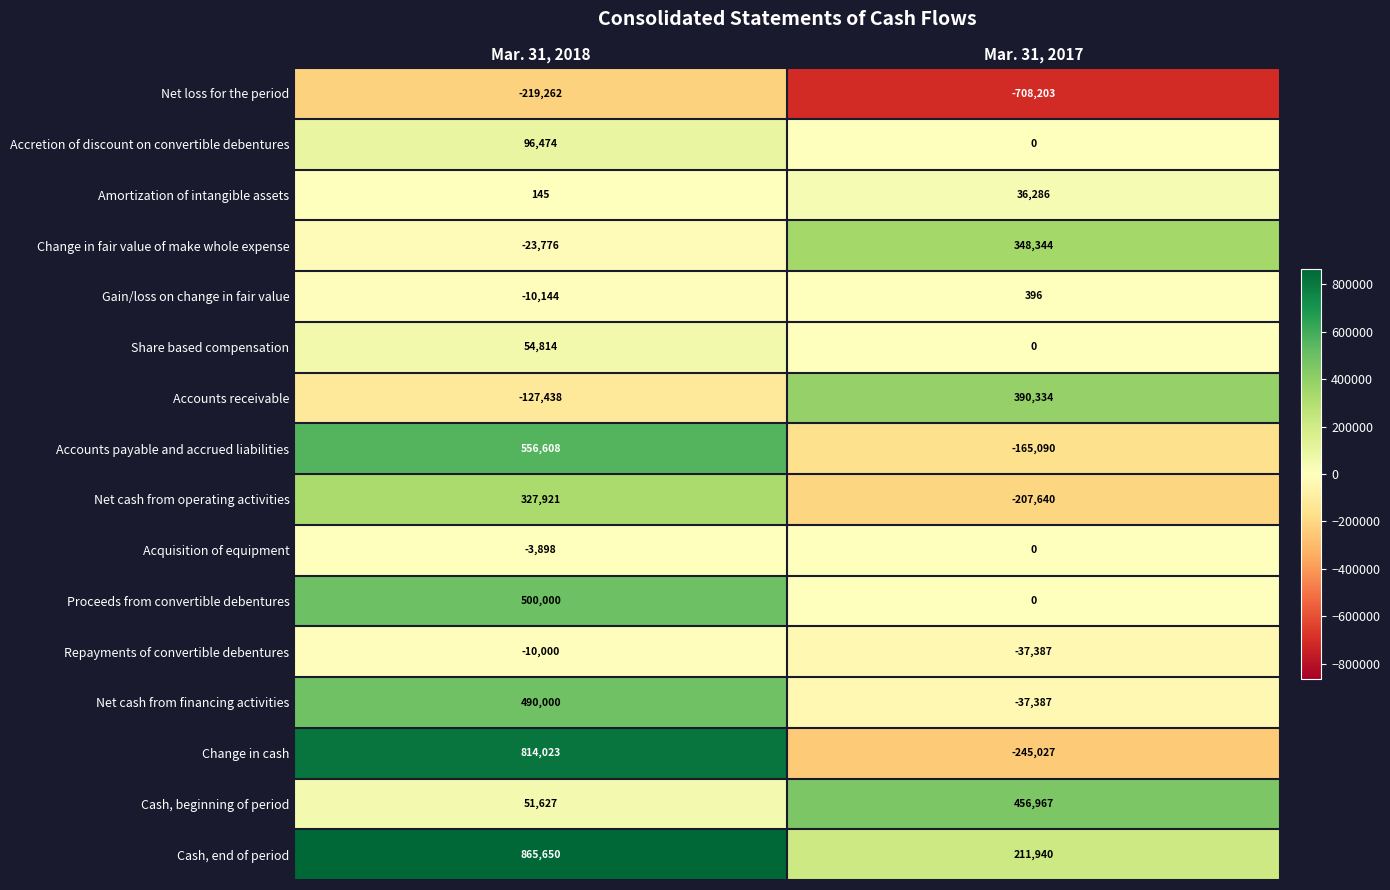

List the series in order of their peak value, highest first.

Cash, end of period, Change in cash, Accounts payable and accrued liabilities, Proceeds from convertible debentures, Net cash from financing activities, Cash, beginning of period, Accounts receivable, Change in fair value of make whole expense, Net cash from operating activities, Accretion of discount on convertible debentures, Share based compensation, Amortization of intangible assets, Gain/loss on change in fair value, Acquisition of equipment, Repayments of convertible debentures, Net loss for the period